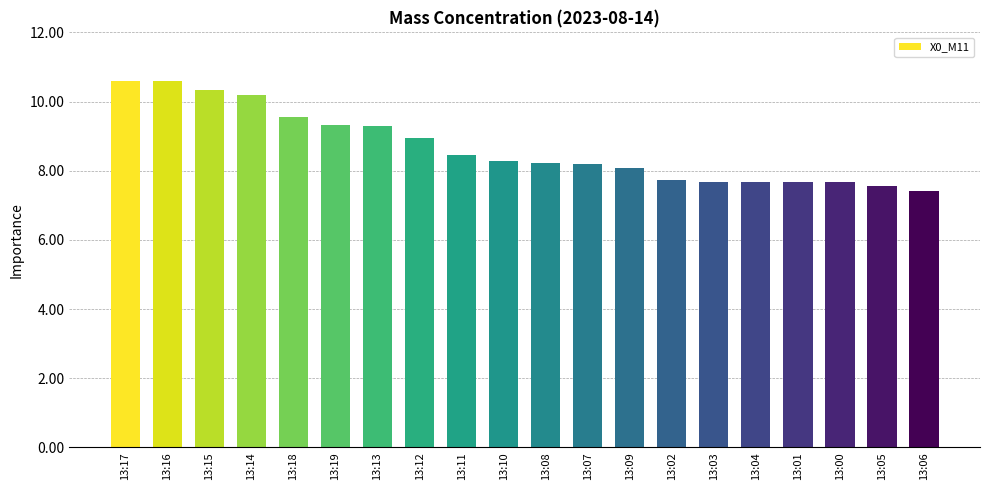

True or false: the data shows 10.1 at 13:05.

False